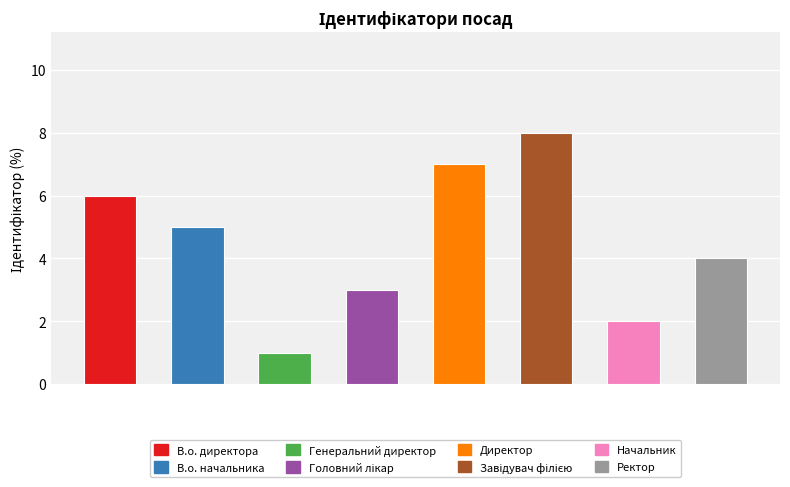

What is the maximum value shown in the chart?

8